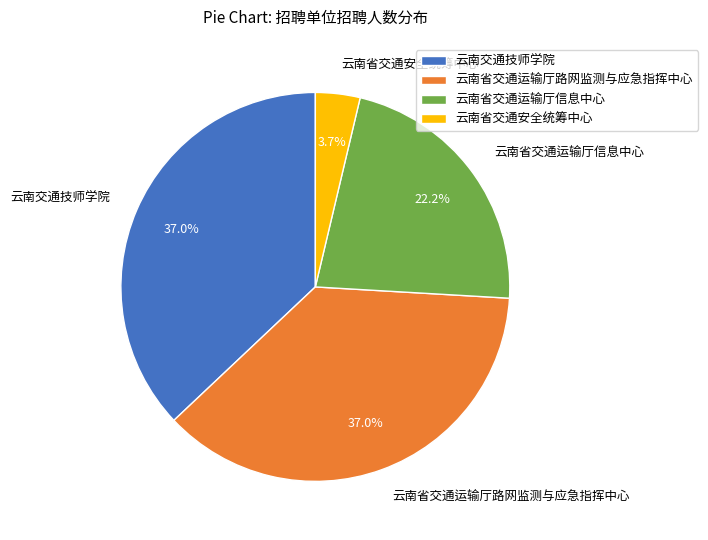

What is the smallest slice in the pie chart?

云南省交通安全统筹中心